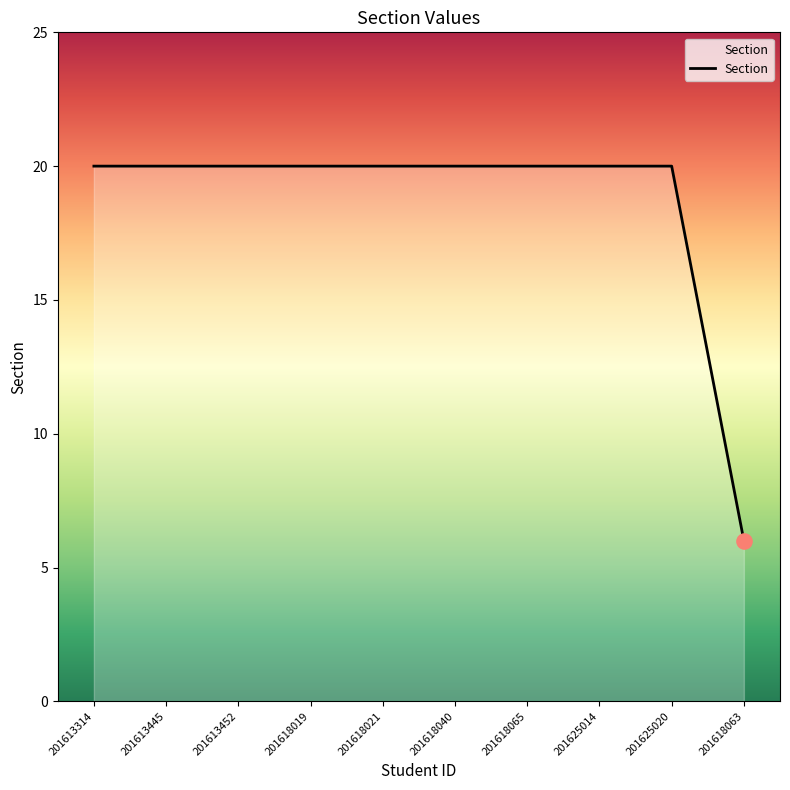

What is the ratio of the value at 201618065 to the value at 201618040?

1.0